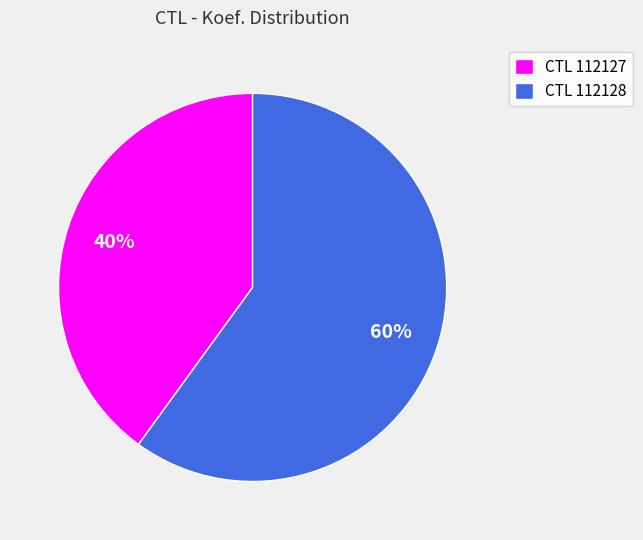

What is the majority slice?

CTL 112128